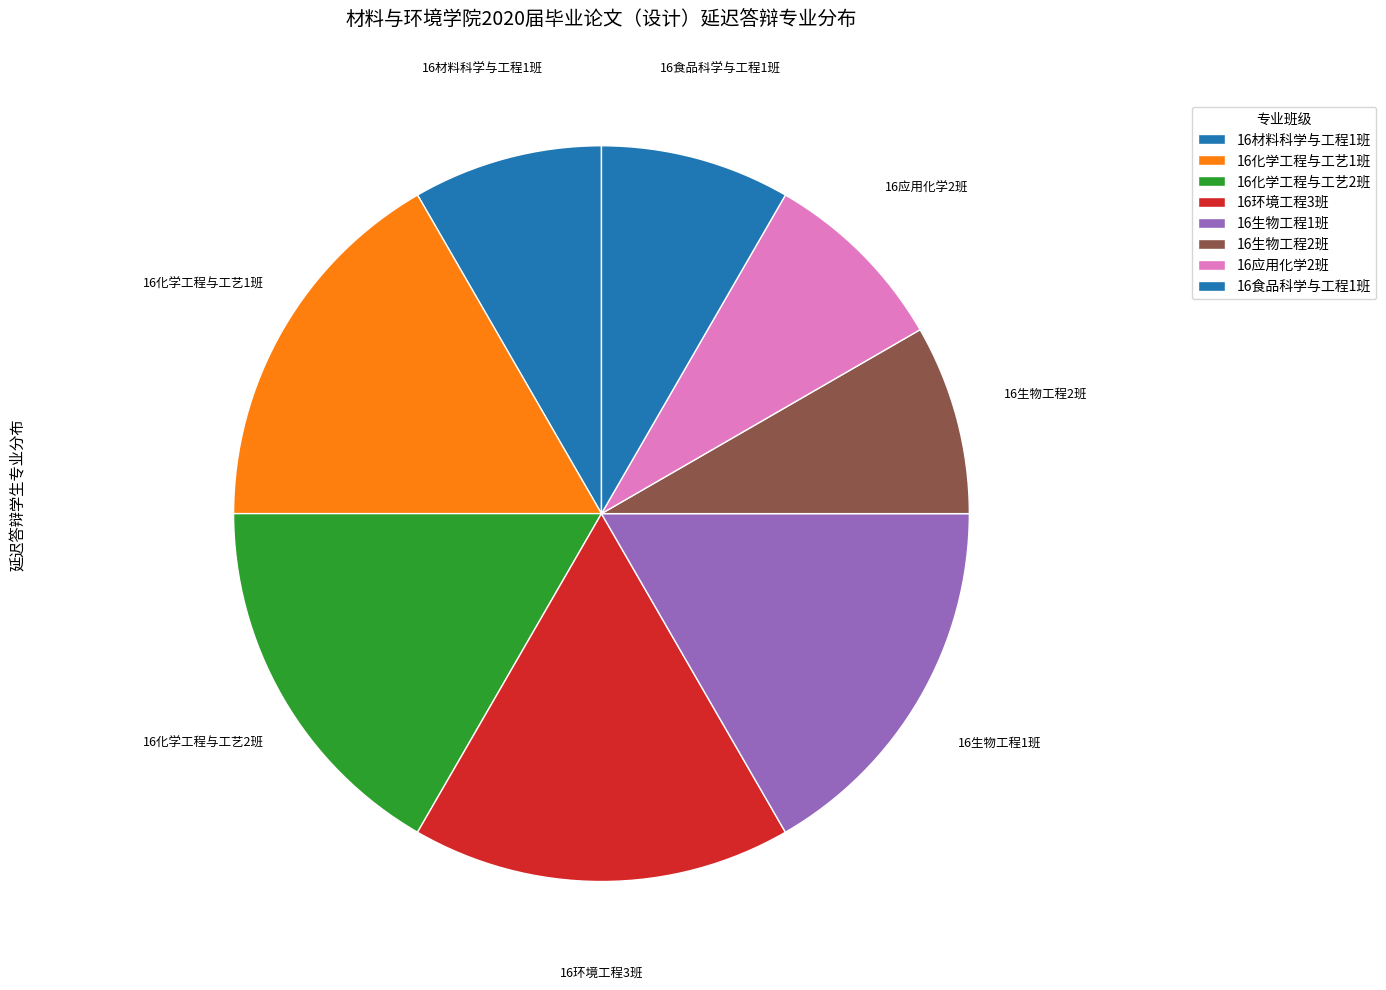

The 16应用化学2班 slice represents 3% of the pie. True or false?

False